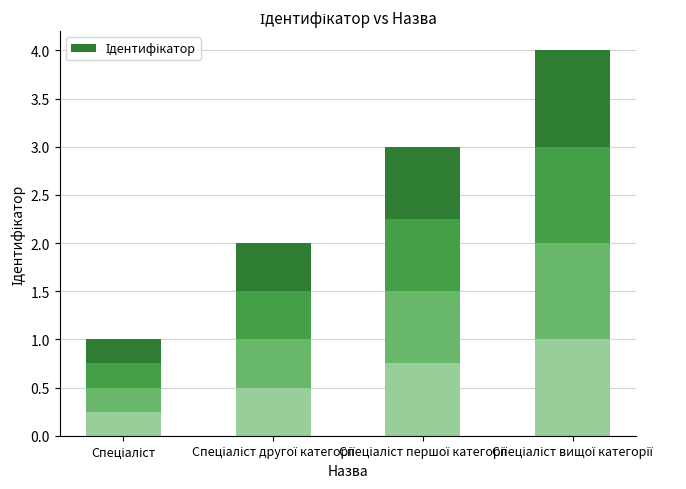

What is the smallest value displayed?

1